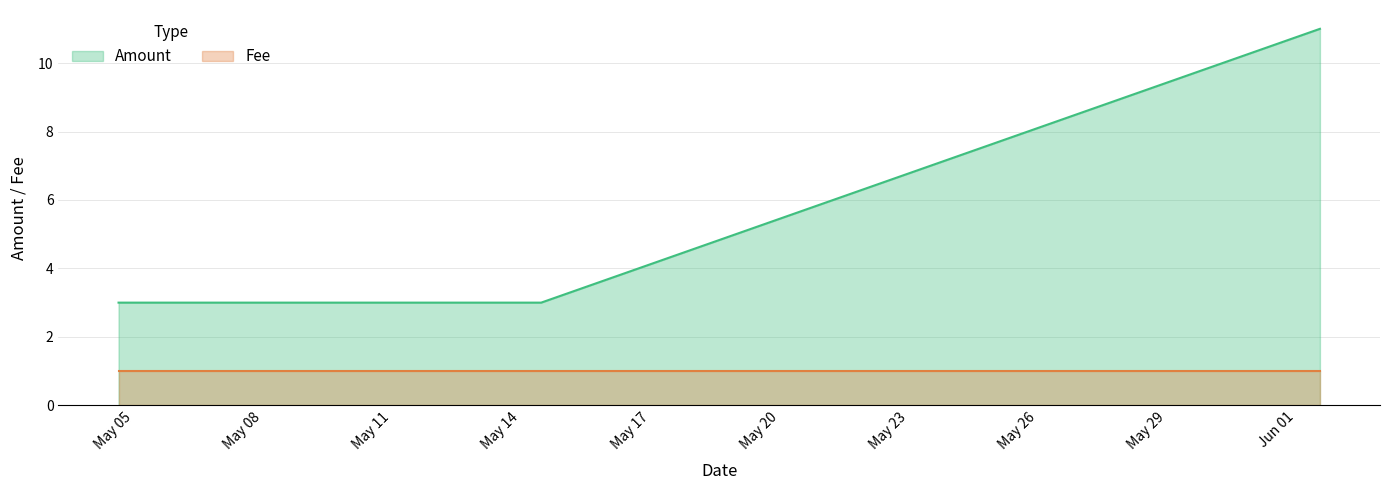

Reading right to left, extract all data points from this chart.

Amount: 2017-05-04 15:41:34=3	2017-05-05 07:56:02=3	2017-05-12 05:49:22=3	2017-05-14 11:09:59=3	2017-06-01 13:04:07=11
Fee: 2017-05-04 15:41:34=1	2017-05-05 07:56:02=1	2017-05-12 05:49:22=1	2017-05-14 11:09:59=1	2017-06-01 13:04:07=1